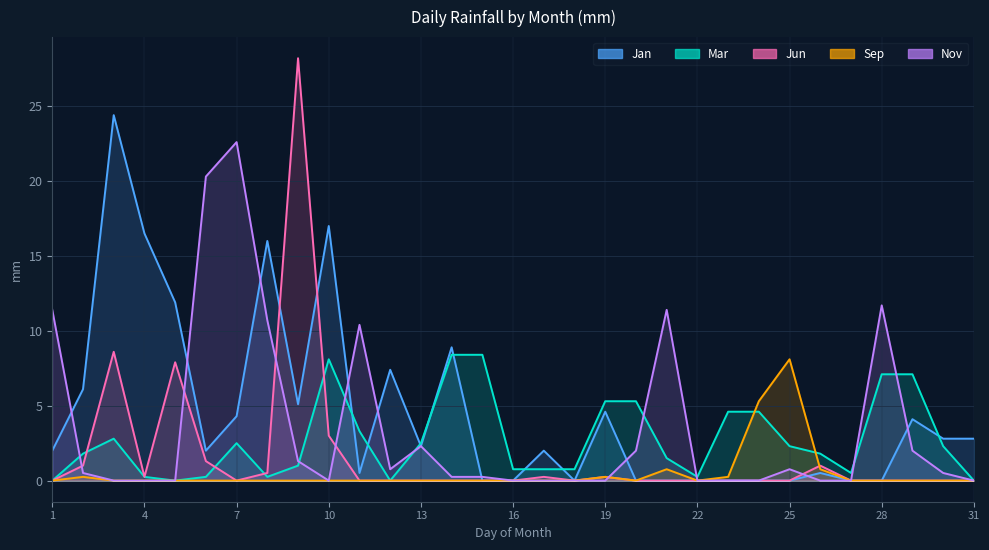

At how many categories does at least one series exceed 13?

7